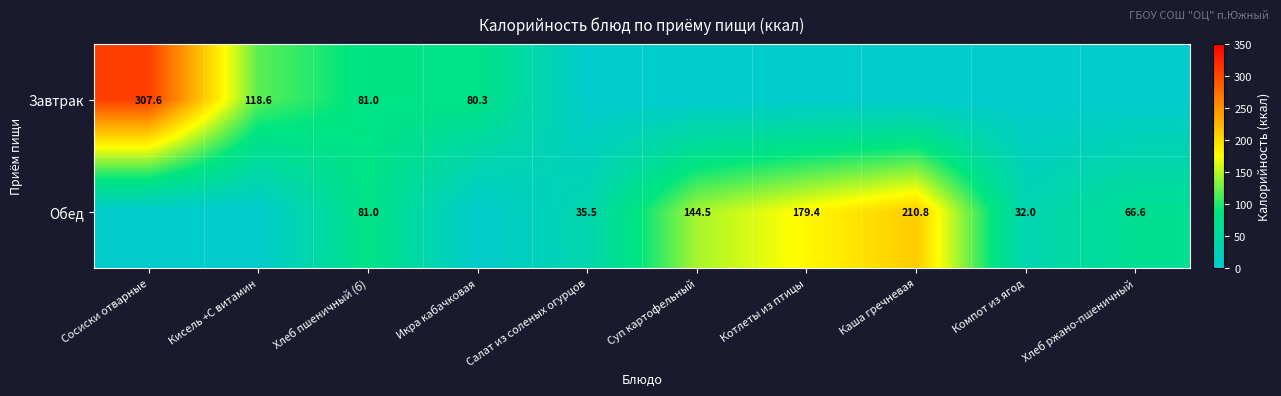

Is it true that Обед equals 53.2 at Хлеб пшеничный (б)?

False